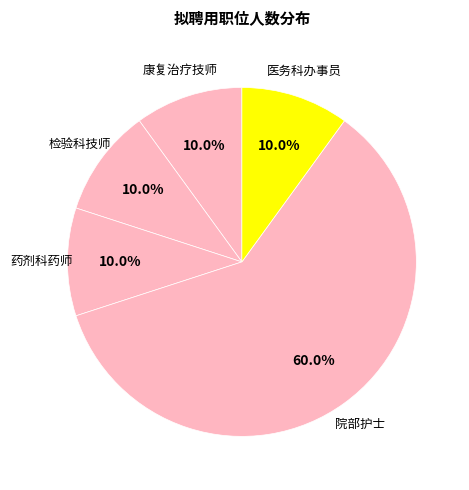

Approximately how many times larger is the value at 康复治疗技师 compared to 医务科办事员?

1.0